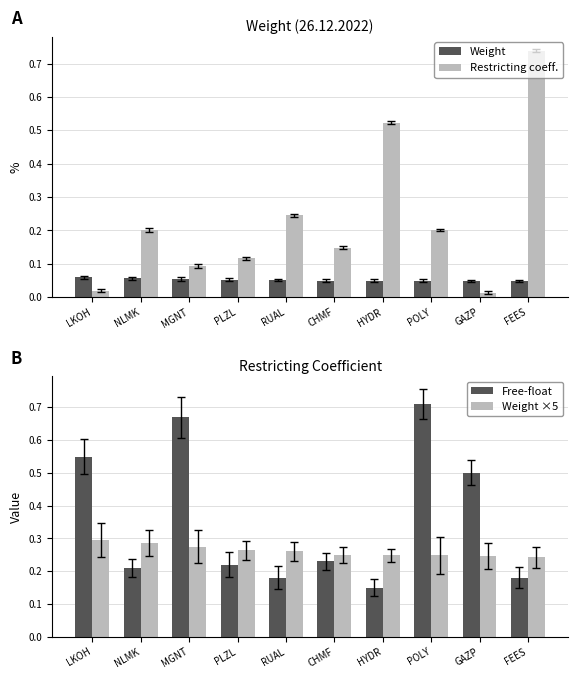

Which has a higher value, RUAL or FEES?

RUAL